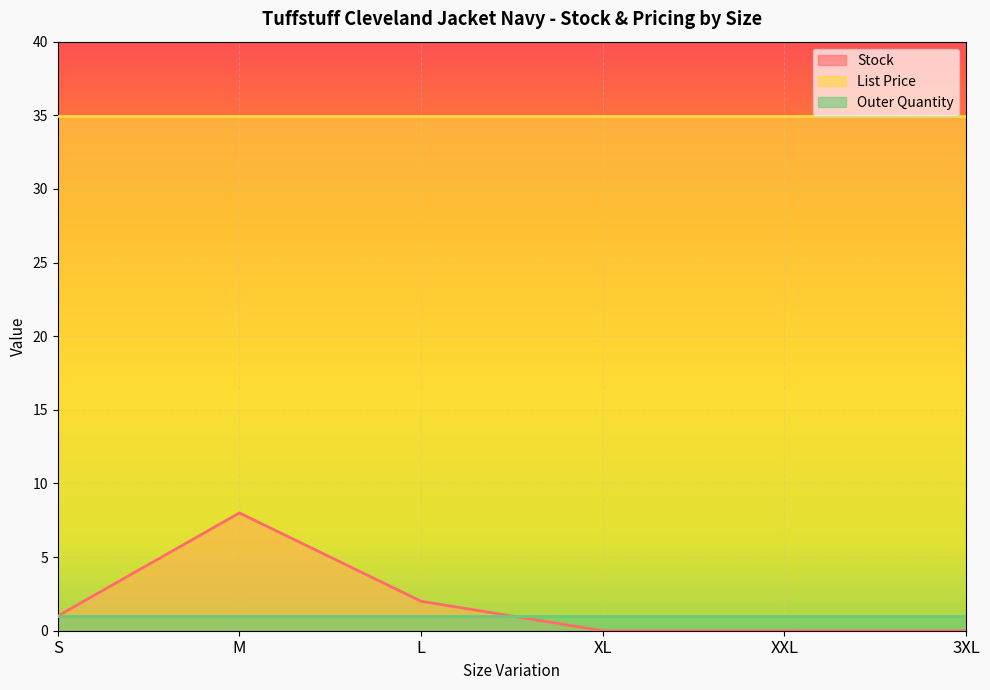

What is the maximum value shown in the chart?

35.0